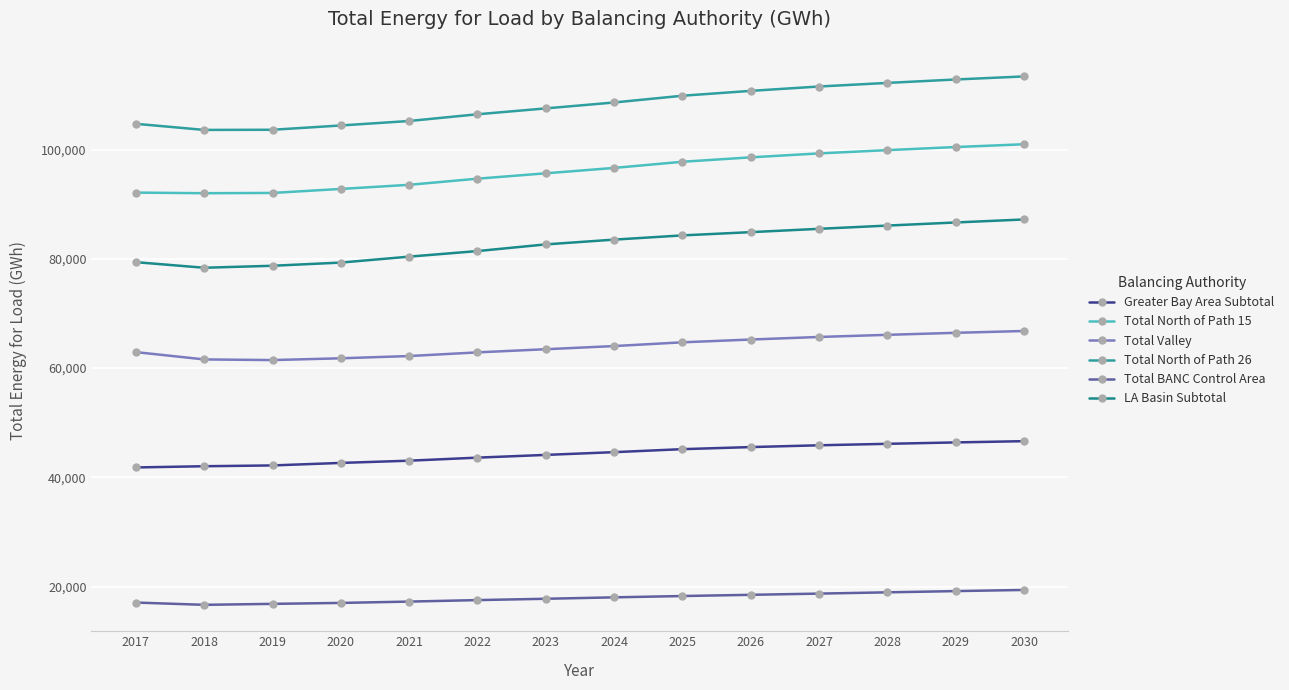

True or false: Total BANC Control Area and Greater Bay Area Subtotal intersect in this chart.

False